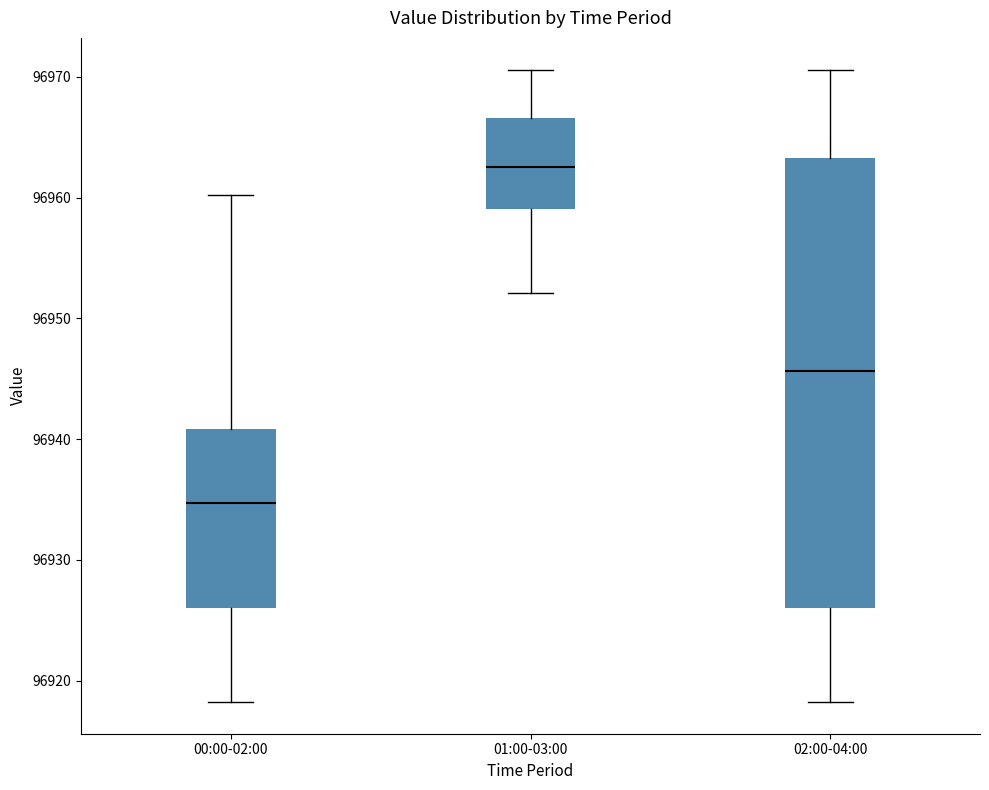

Reading left to right, transcribe this box plot: for each box, give where its median line is, the range the box spans, and where its two whiskers end, as read against the y-axis. The values are not printed on the chart, so give them approximately, as read against the axis.

00:00-02:00: median 96935, box 96926 to 96941, whiskers 96918 to 96960
01:00-03:00: median 96963, box 96959 to 96967, whiskers 96952 to 96971
02:00-04:00: median 96946, box 96926 to 96963, whiskers 96918 to 96971